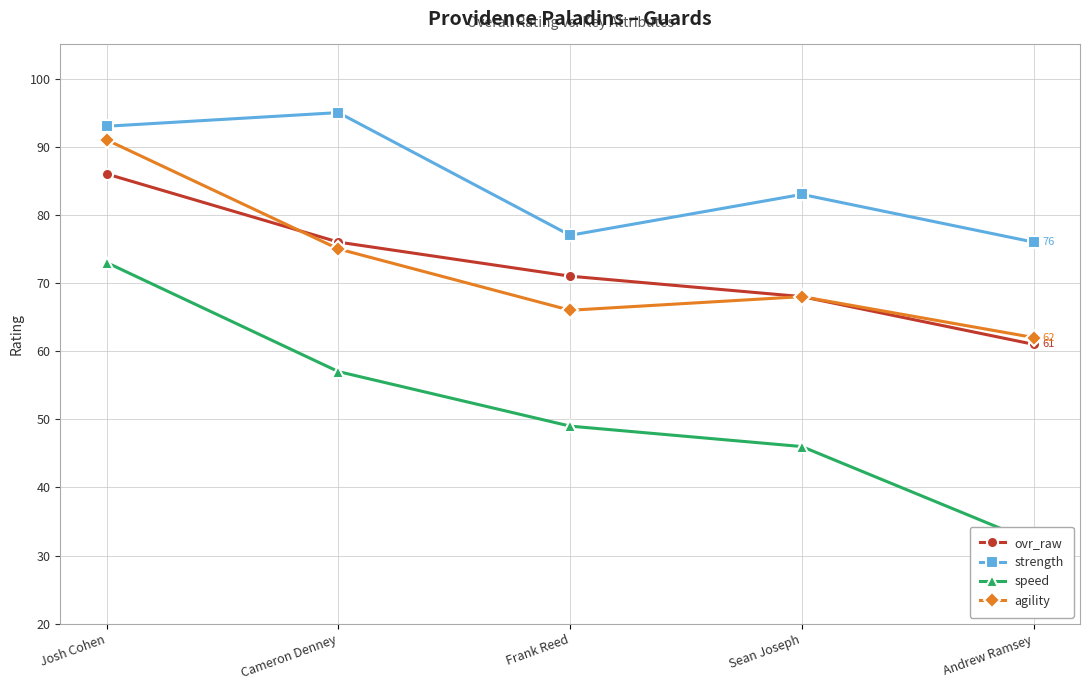

What is the lowest value of the speed series?

32